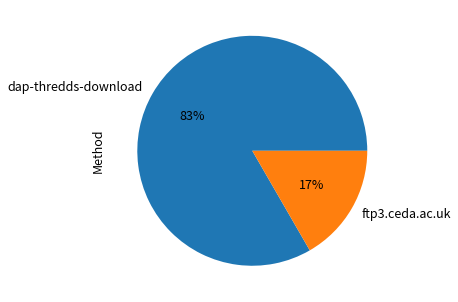

Which category has the biggest portion of the pie?

dap-thredds-download